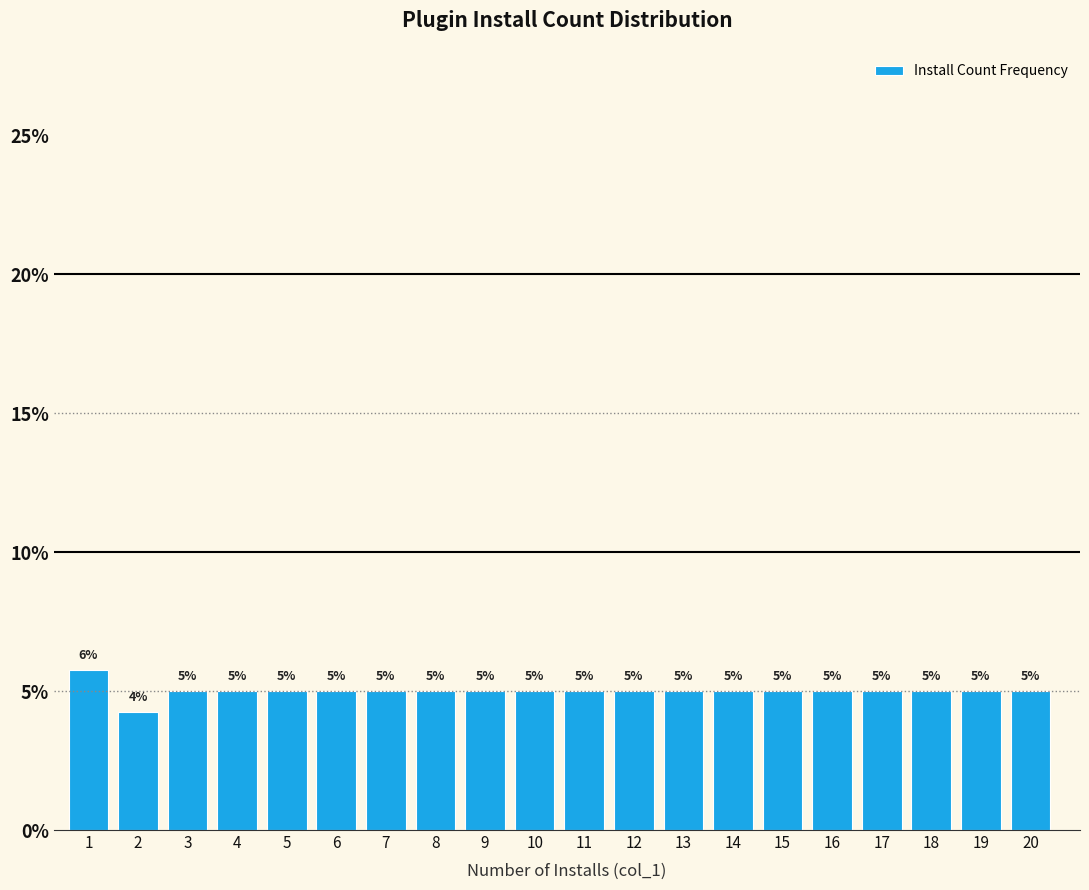

Is it true that the value at 6 is 8.1?

False